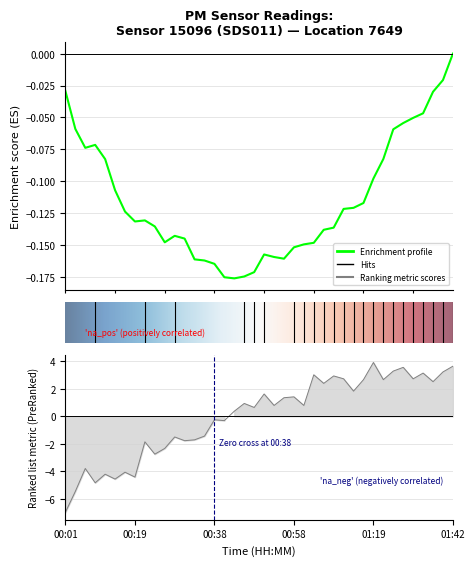

What is the difference between the second highest and minimum values?

10.6